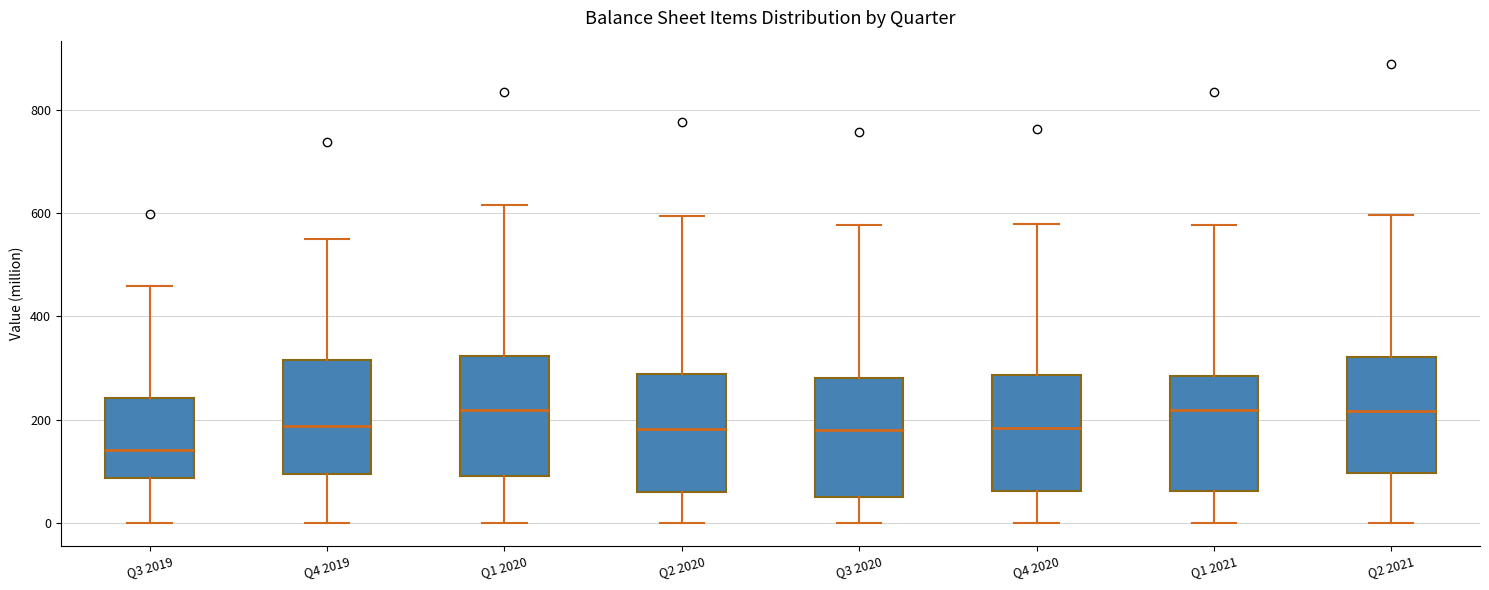

Reading left to right, read every box against the y-axis: the position of its median line, the range the box covers, and the ends of its whiskers. The values are not printed on the chart, so give them approximately, as read against the axis.

Q3 2019: median 140, box 80 to 240, whiskers 0 to 460
Q4 2019: median 180, box 100 to 320, whiskers 0 to 560
Q1 2020: median 220, box 100 to 320, whiskers 0 to 620
Q2 2020: median 180, box 60 to 280, whiskers 0 to 600
Q3 2020: median 180, box 60 to 280, whiskers 0 to 580
Q4 2020: median 180, box 60 to 280, whiskers 0 to 580
Q1 2021: median 220, box 60 to 280, whiskers 0 to 580
Q2 2021: median 220, box 100 to 320, whiskers 0 to 600